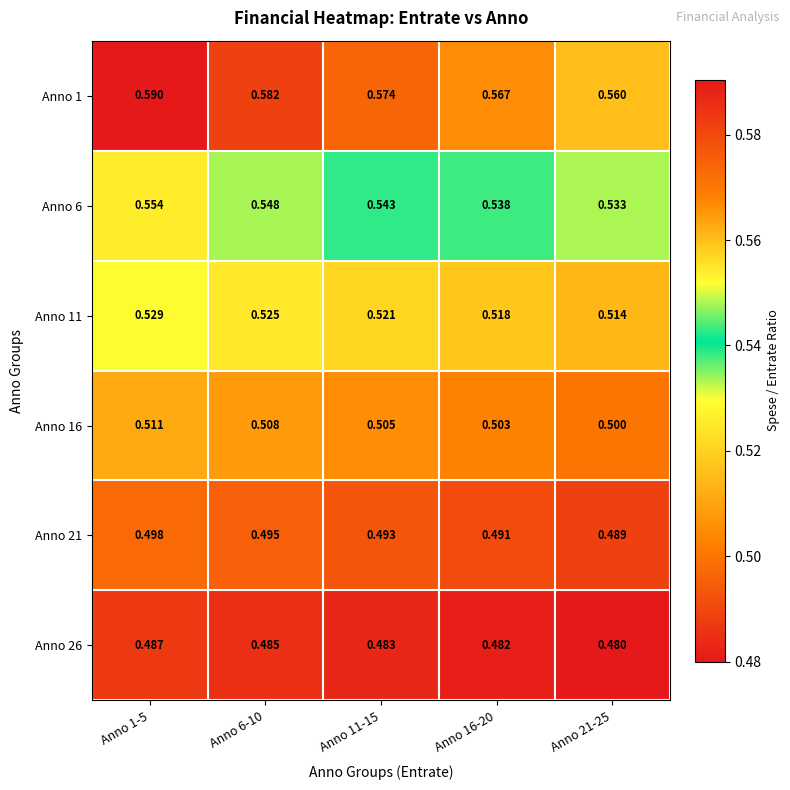

What is the difference between the highest and lowest values at Anno 21-25?

0.1